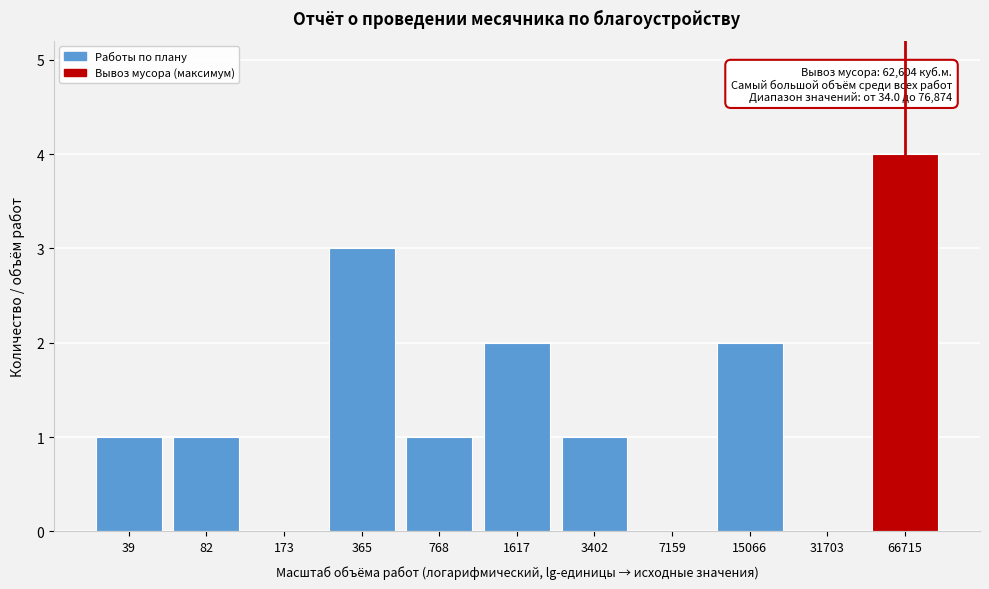

Reading left to right, extract all data points from this chart.

39=1	82=1	173=0	365=3	768=1	1617=2	3402=1	7159=0	15066=2	31703=0	66715=4